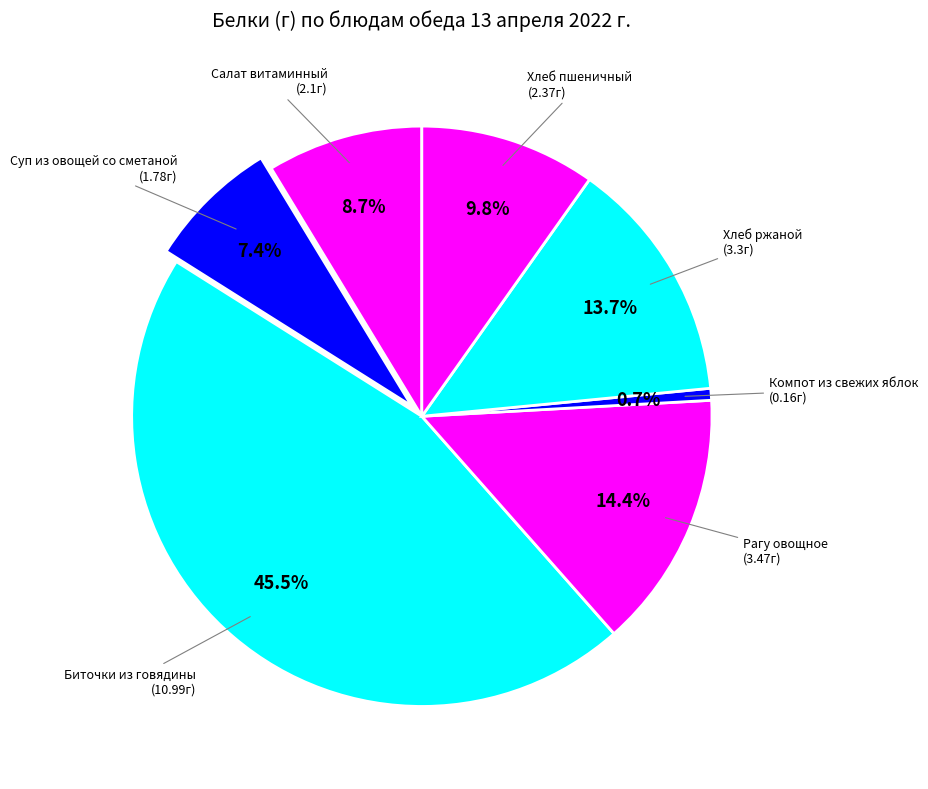

How many segments does this pie chart have?

7